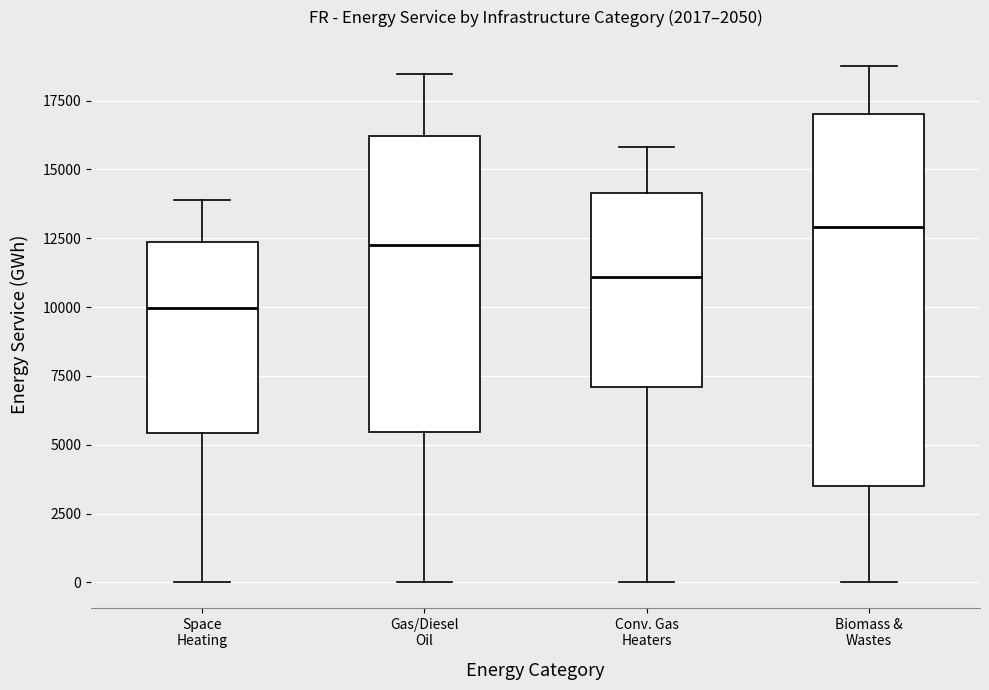

Which box's median line is the lowest?

Space Heating